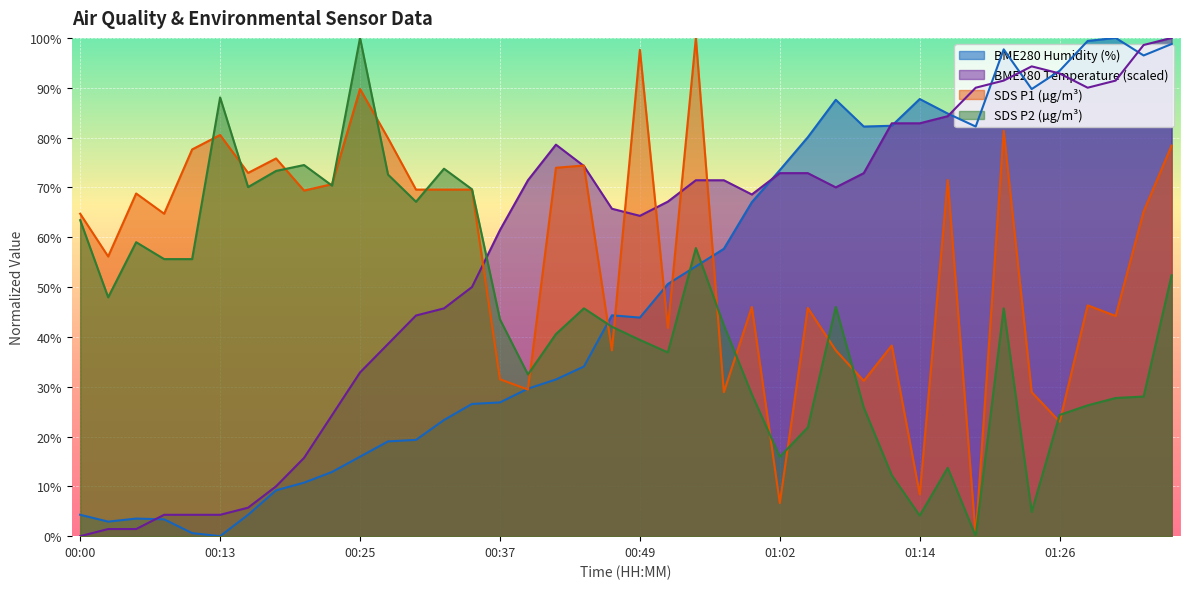

What is the label of the 22nd point from the right?

00:44